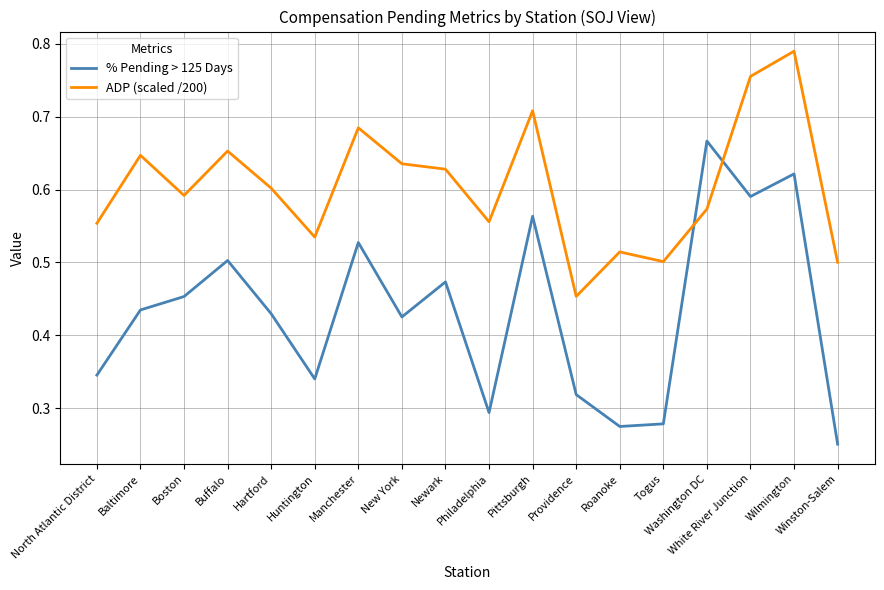

Rank the series by their maximum value, from highest to lowest.

ADP (scaled /200), % Pending > 125 Days